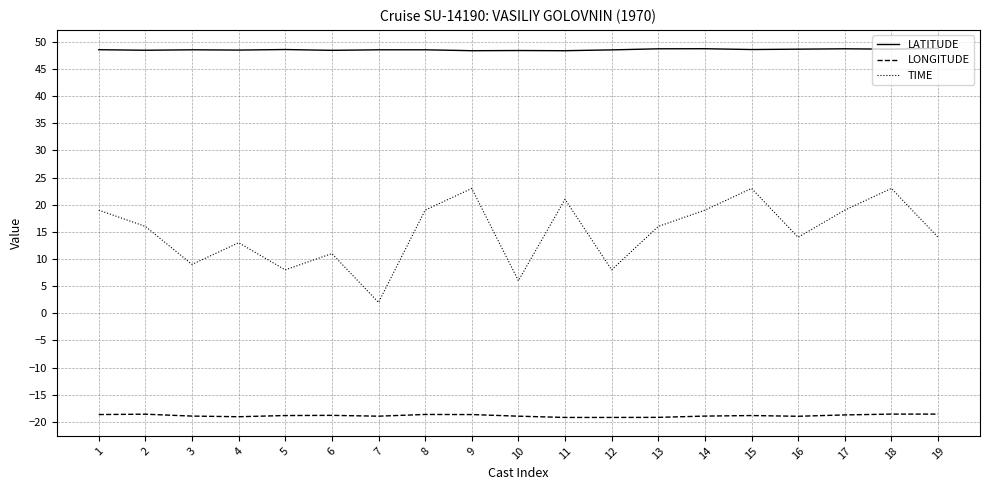

What is the minimum value shown in the chart?

-19.2